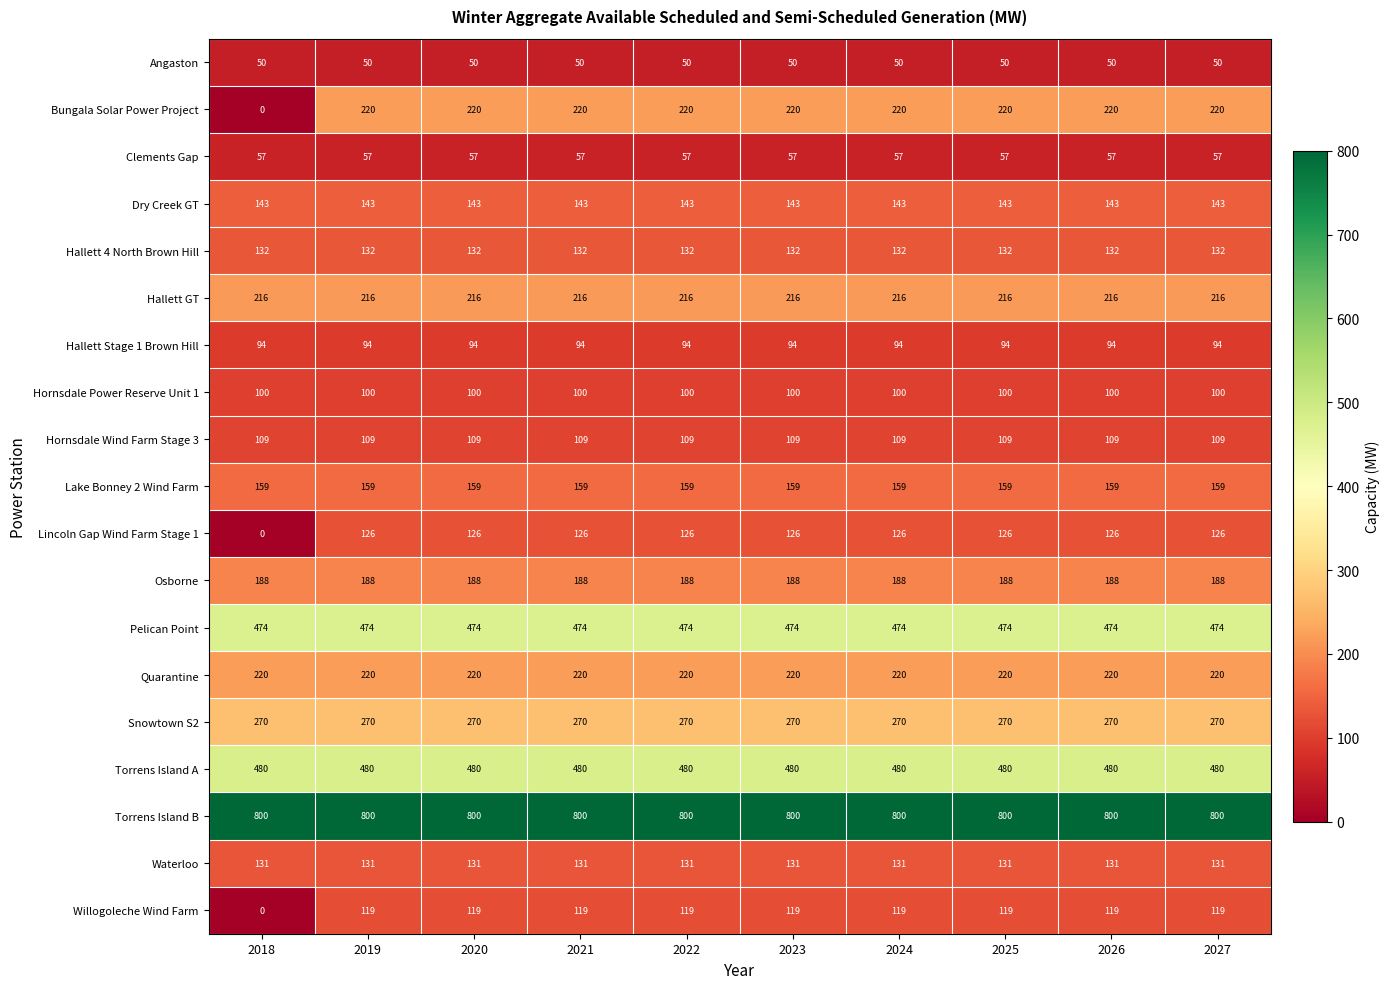

Which label corresponds to the smallest value in the chart?

2018